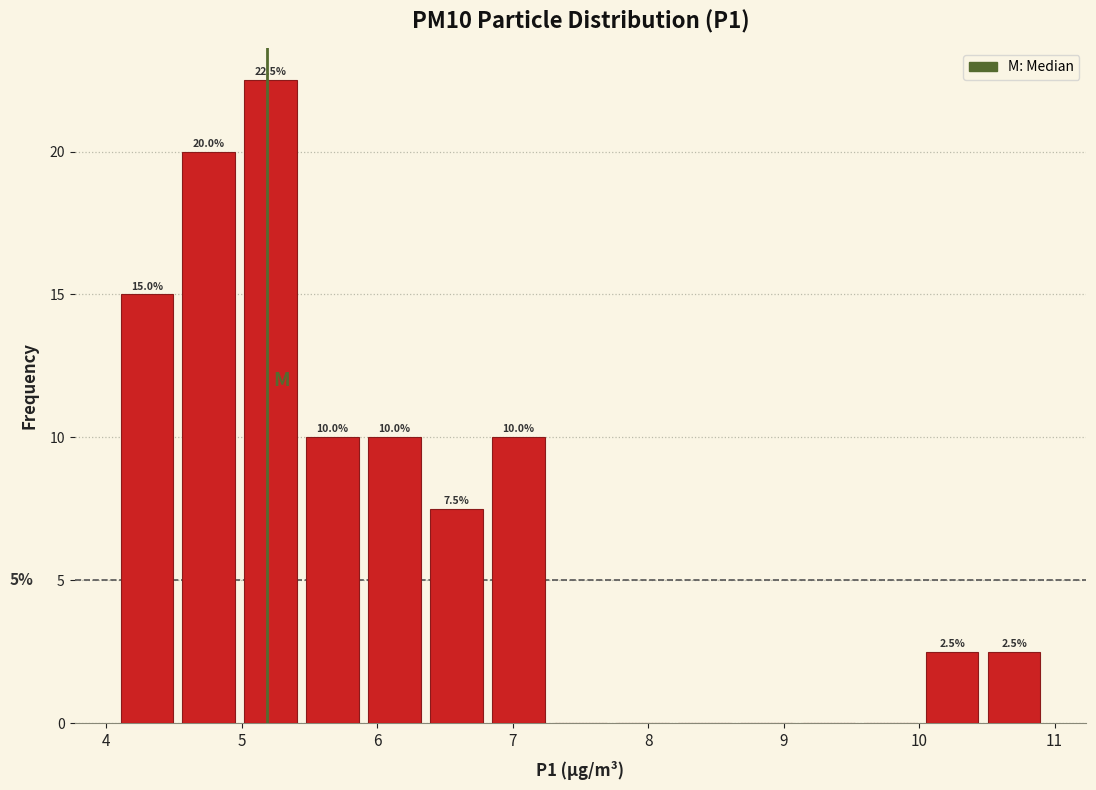

Which range on the x-axis has the tallest bar?

5.0 to 5.4